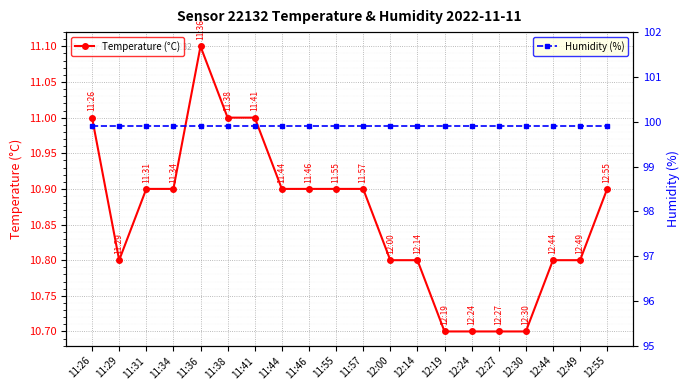

What is the minimum value shown in the chart?

10.7